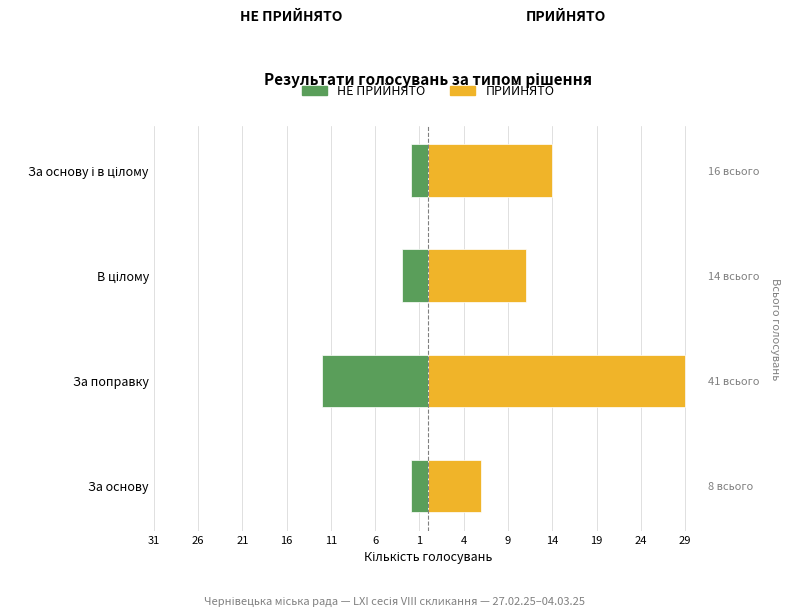

Are the bars horizontal?

Yes